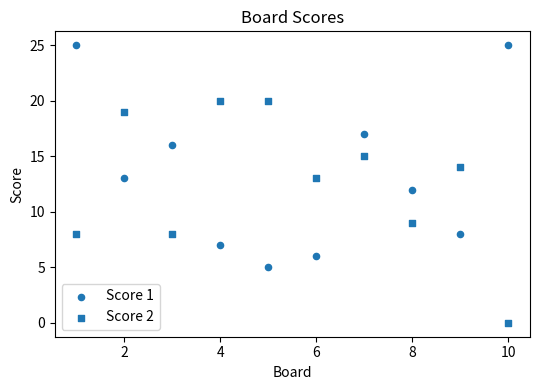

Count the number of points in this scatter plot.

20